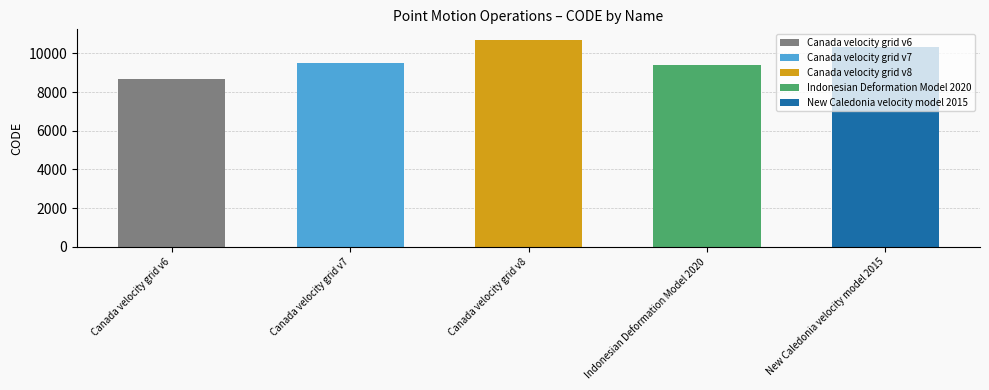

What is the average value?

9713